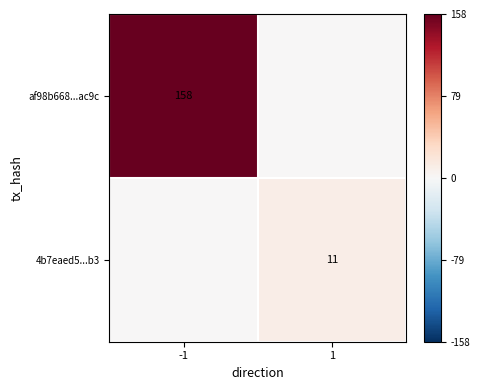

True or false: af98b668...ac9c has a value of 158 at -1.

True